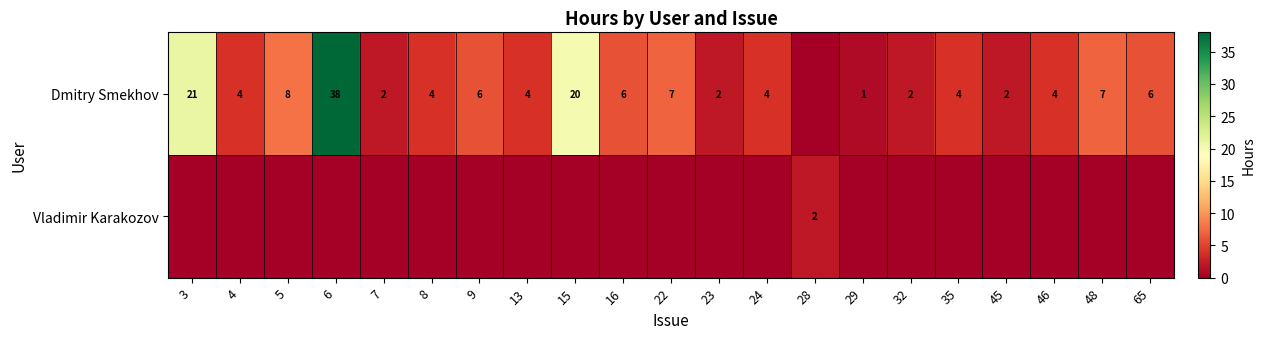

The value of Dmitry Smekhov at 22 is 5. True or false?

False